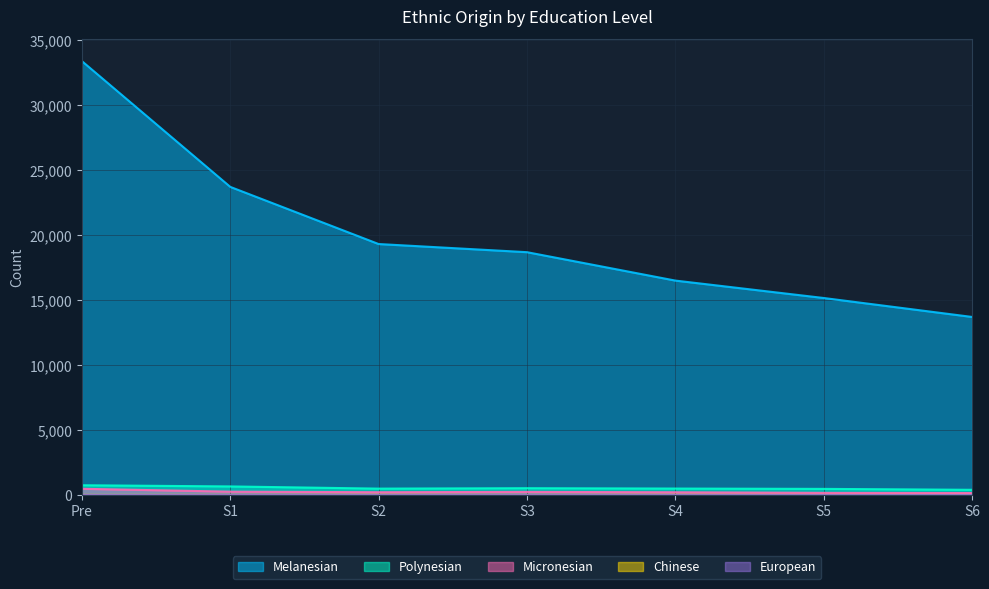

At how many categories does at least one series exceed 14609?

6